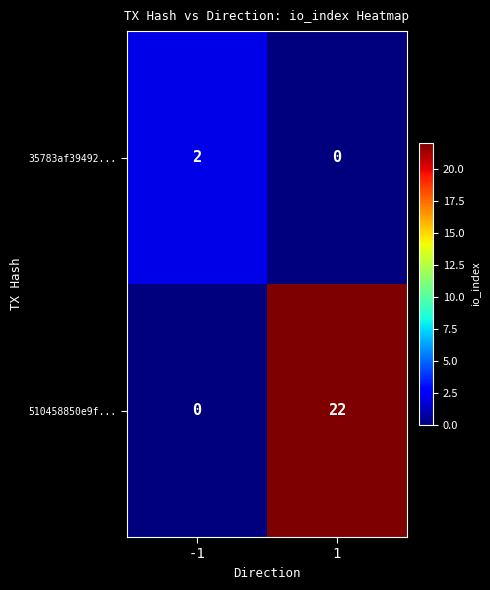

How many values in 35783af39492... are above zero?

1